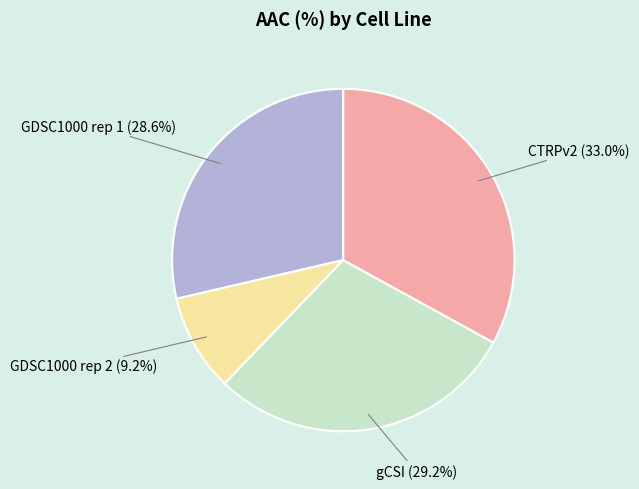

What percentage is the GDSC1000 rep 1 slice, to the nearest percent?

29%